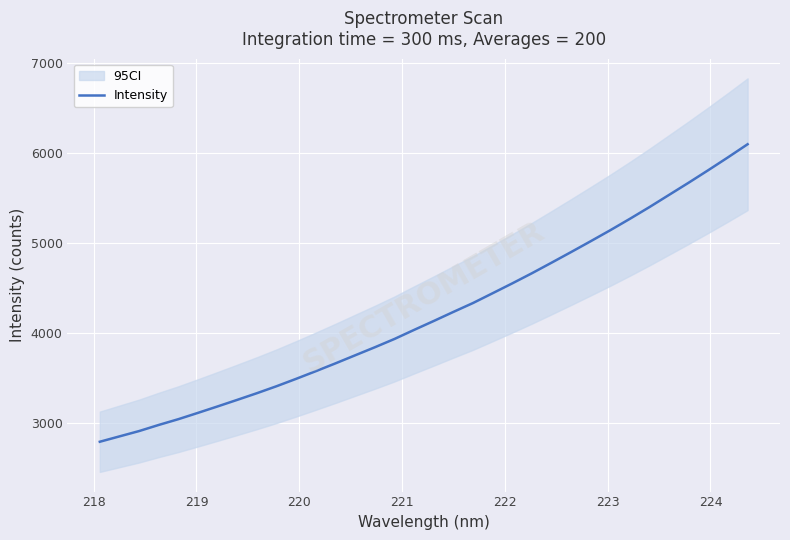

What is the value of the 8th point from the left?

3259.9